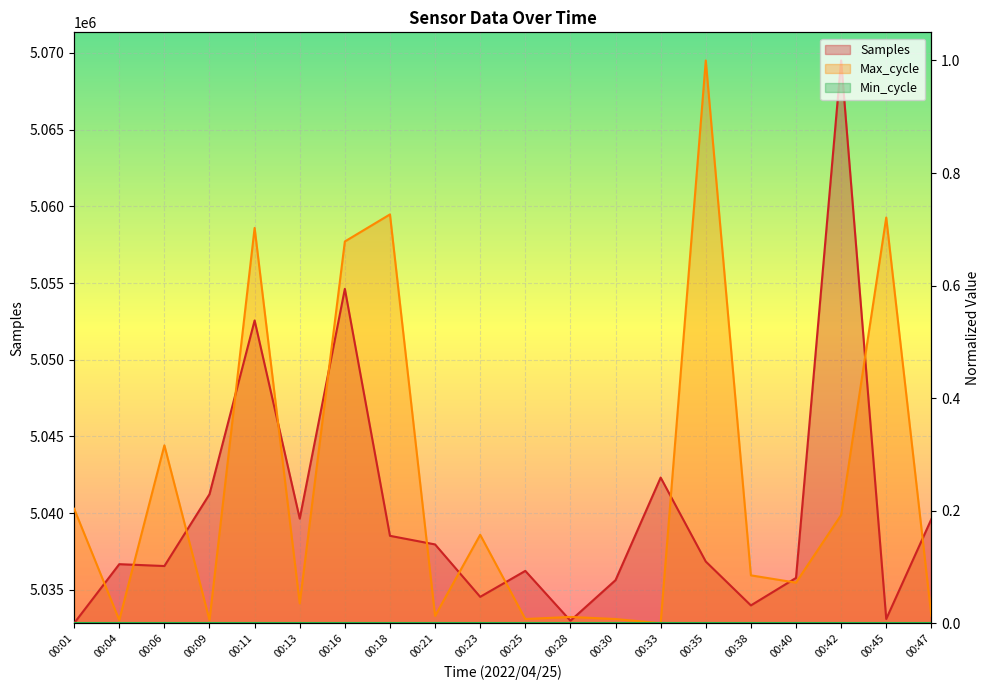

What is the total value across all series at 00:45?

0.7